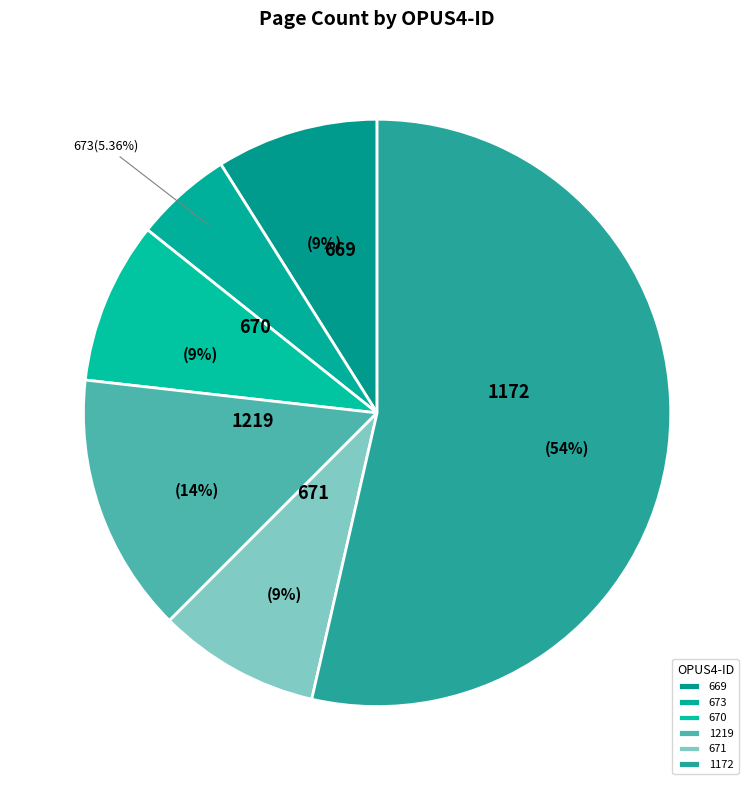

The 671 slice represents 9% of the pie. True or false?

True